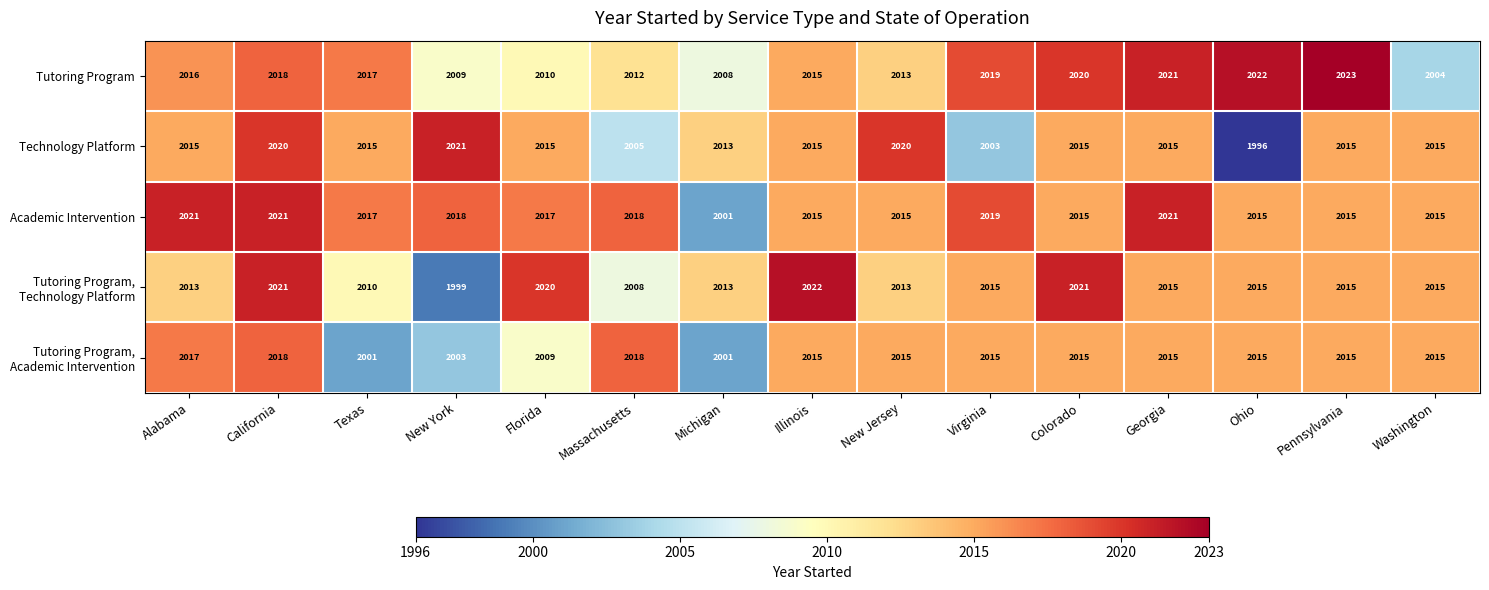

Which series changed the most between Alabama and New Jersey?

Academic Intervention